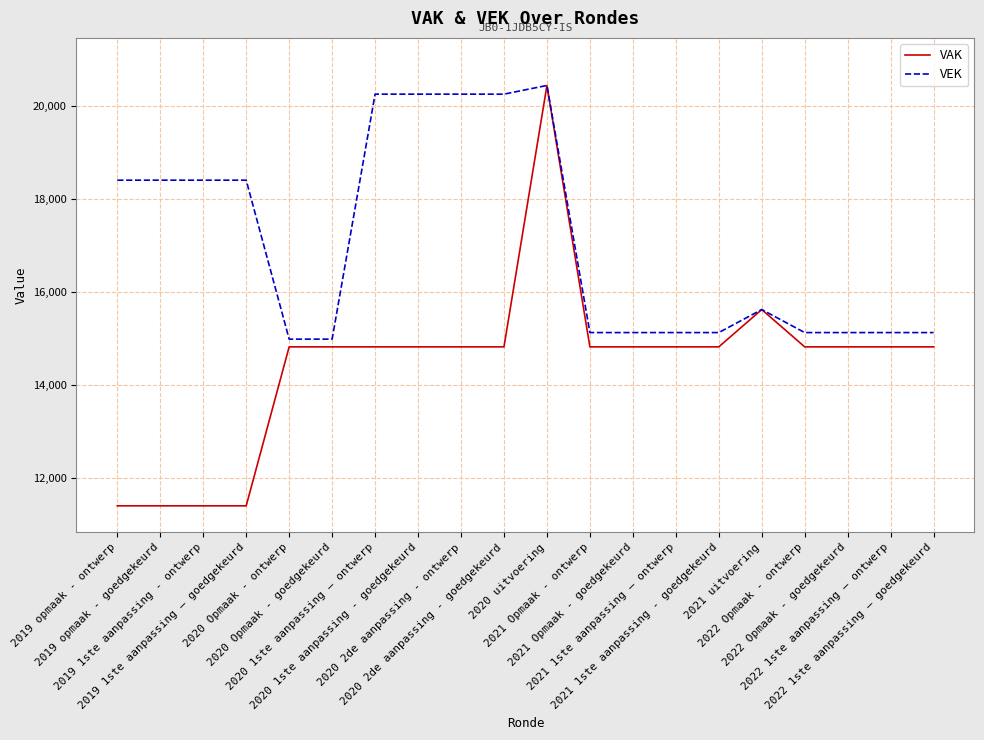

What is the sum of the VAK values at 2022 1ste aanpassing – goedgekeurd and 2021 1ste aanpassing - goedgekeurd?

29654